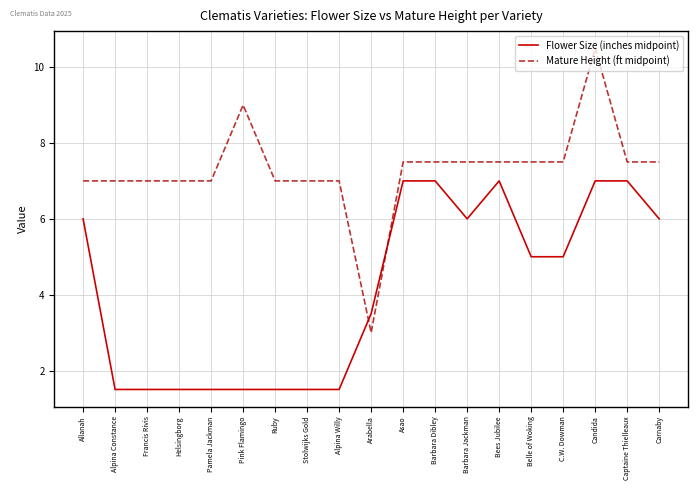

What is the difference between the Flower Size (inches midpoint) values at C.W. Dowman and Stolwijks Gold?

3.5